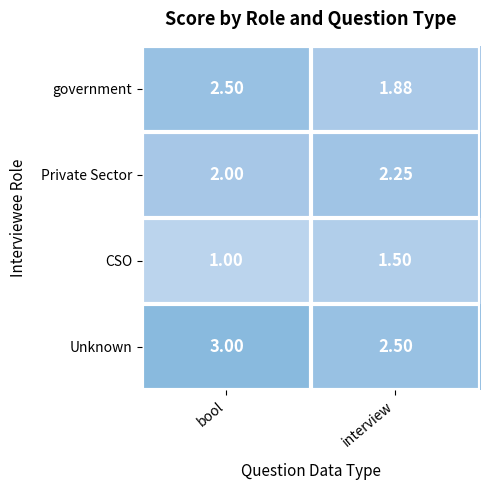

Which series has the widest spread of values?

government